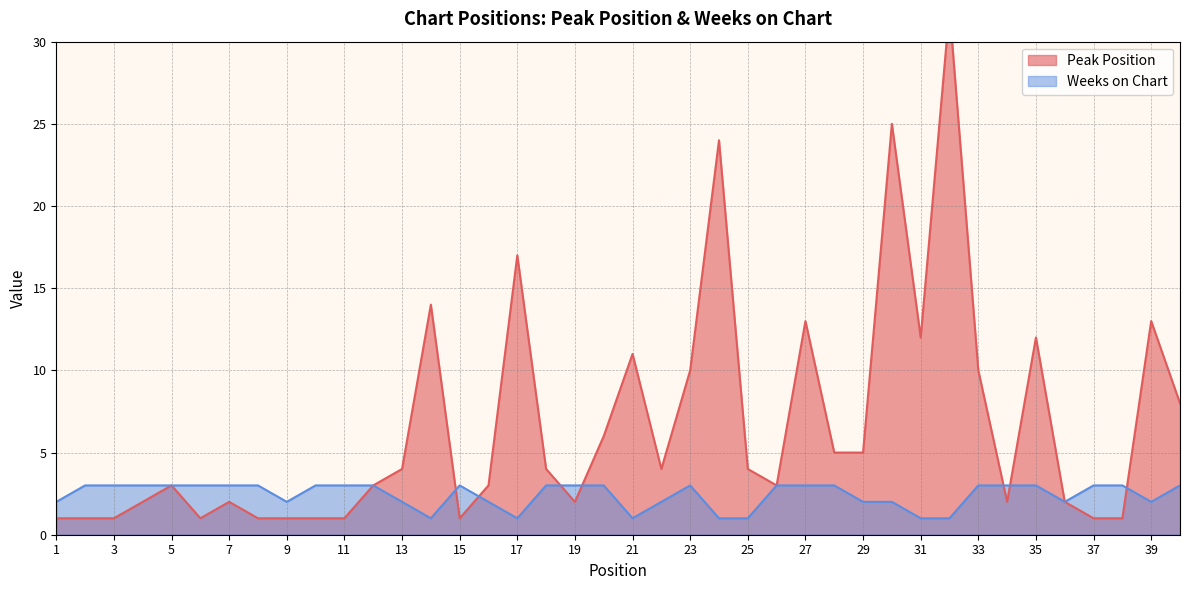

Reading left to right, what are all the values shown in this chart?

Peak Position: 1=1	2=1	3=1	4=2	5=3	6=1	7=2	8=1	9=1	10=1	11=1	12=3	13=4	14=14	15=1	16=3	17=17	18=4	19=2	20=6	21=11	22=4	23=10	24=24	25=4	26=3	27=13	28=5	29=5	30=25	31=12	32=32	33=10	34=2	35=12	36=2	37=1	38=1	39=13	40=8
Weeks on Chart: 1=2	2=3	3=3	4=3	5=3	6=3	7=3	8=3	9=2	10=3	11=3	12=3	13=2	14=1	15=3	16=2	17=1	18=3	19=3	20=3	21=1	22=2	23=3	24=1	25=1	26=3	27=3	28=3	29=2	30=2	31=1	32=1	33=3	34=3	35=3	36=2	37=3	38=3	39=2	40=3